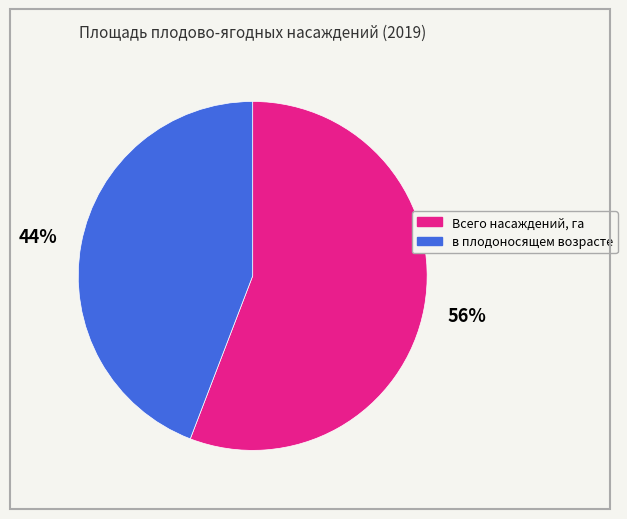

Which slice represents more than half of the pie?

Всего насаждений, га